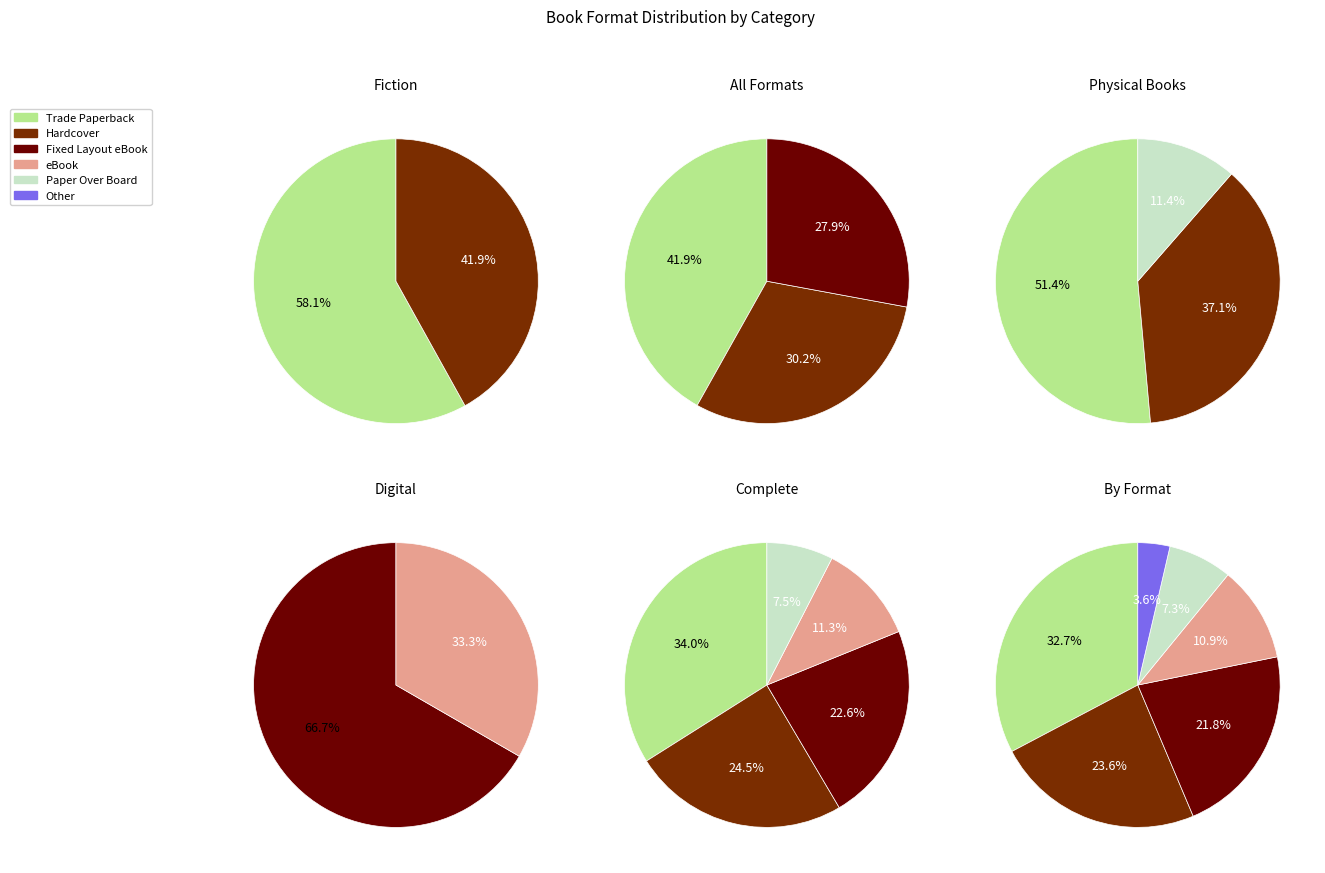

To the nearest percent, what portion does eBook represent?

11%